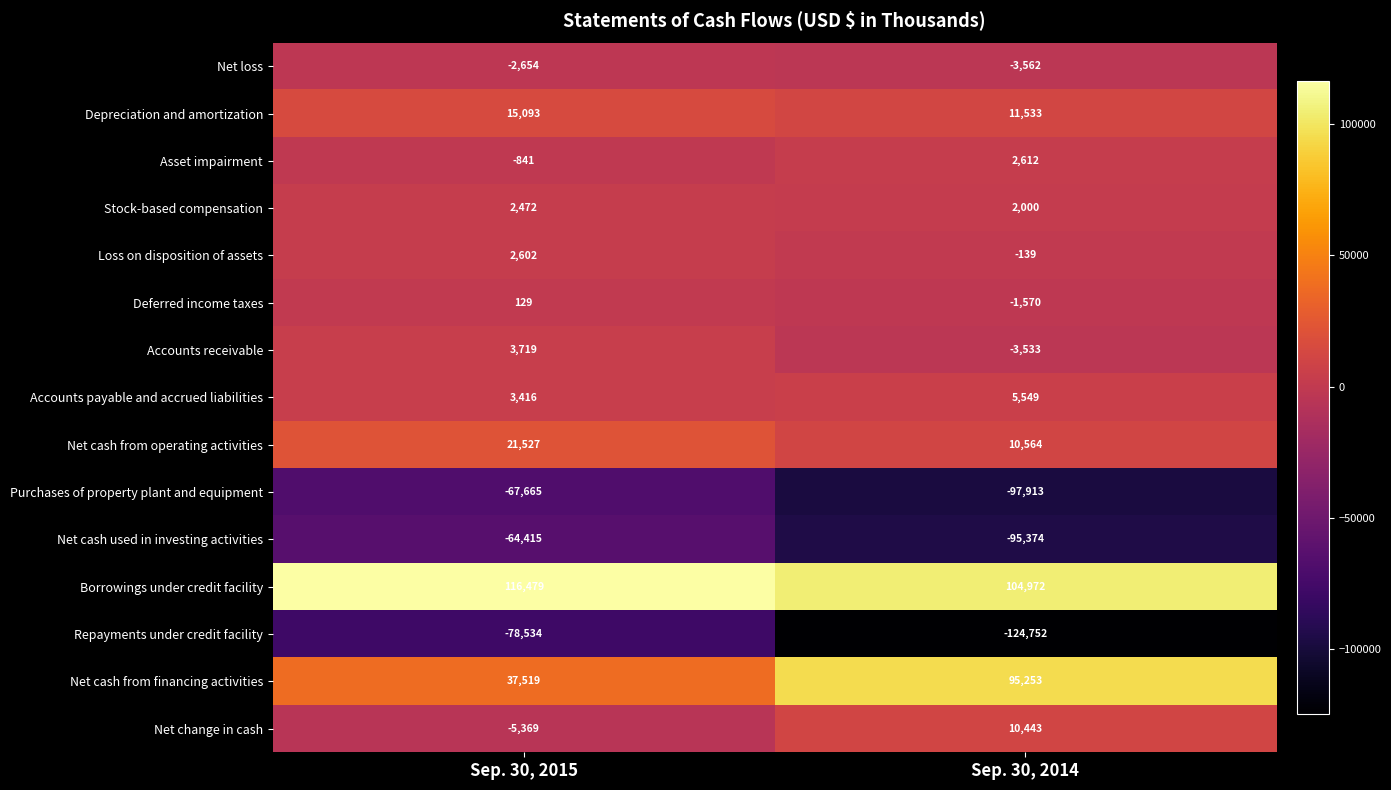

Reading left to right, extract all data points from this chart.

Net loss: -2654	-3562
Depreciation and amortization: 15093	11533
Asset impairment: -841	2612
Stock-based compensation: 2472	2000
Loss on disposition of assets: 2602	-139
Deferred income taxes: 129	-1570
Accounts receivable: 3719	-3533
Accounts payable and accrued liabilities: 3416	5549
Net cash from operating activities: 21527	10564
Purchases of property plant and equipment: -67665	-97913
Net cash used in investing activities: -64415	-95374
Borrowings under credit facility: 116479	104972
Repayments under credit facility: -78534	-124752
Net cash from financing activities: 37519	95253
Net change in cash: -5369	10443